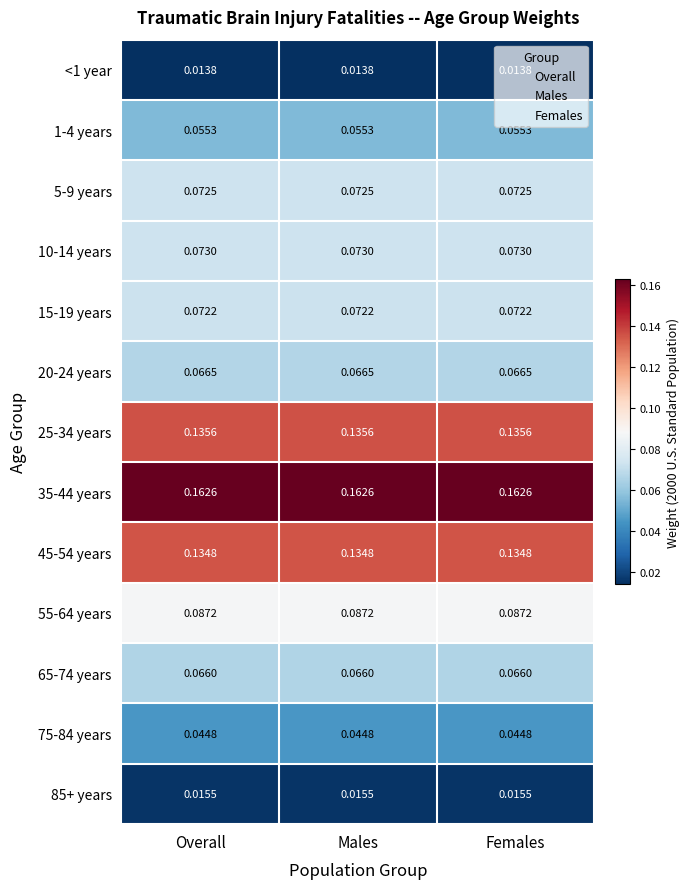

Is the value of 65-74 years at Males greater than the value of 5-9 years at Overall?

No